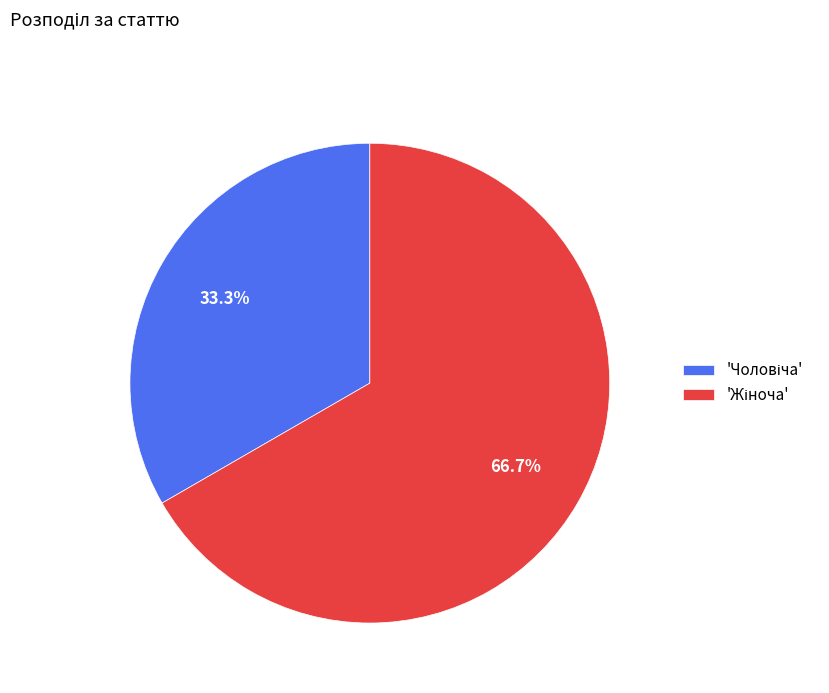

Is there a majority slice in this chart?

Yes